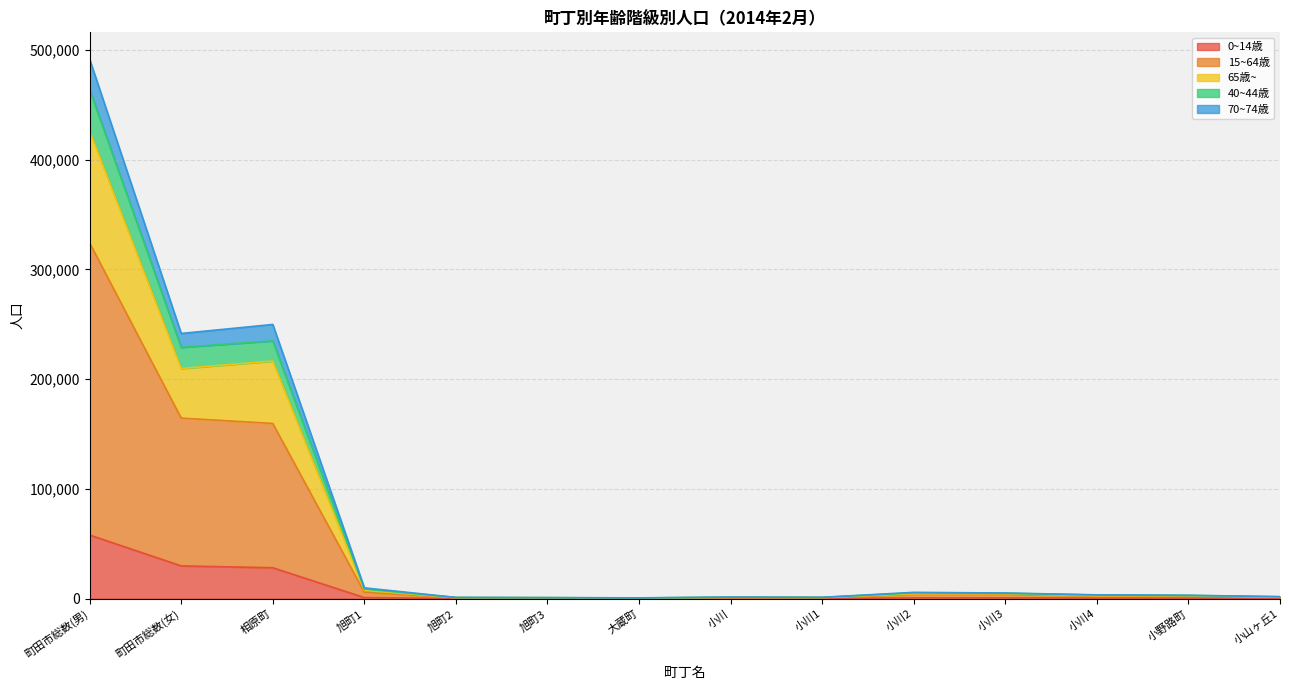

Rank the series at 小川３丁目_計 from lowest to highest value.

70~74歳, 40~44歳, 0~14歳, 65歳~, 15~64歳